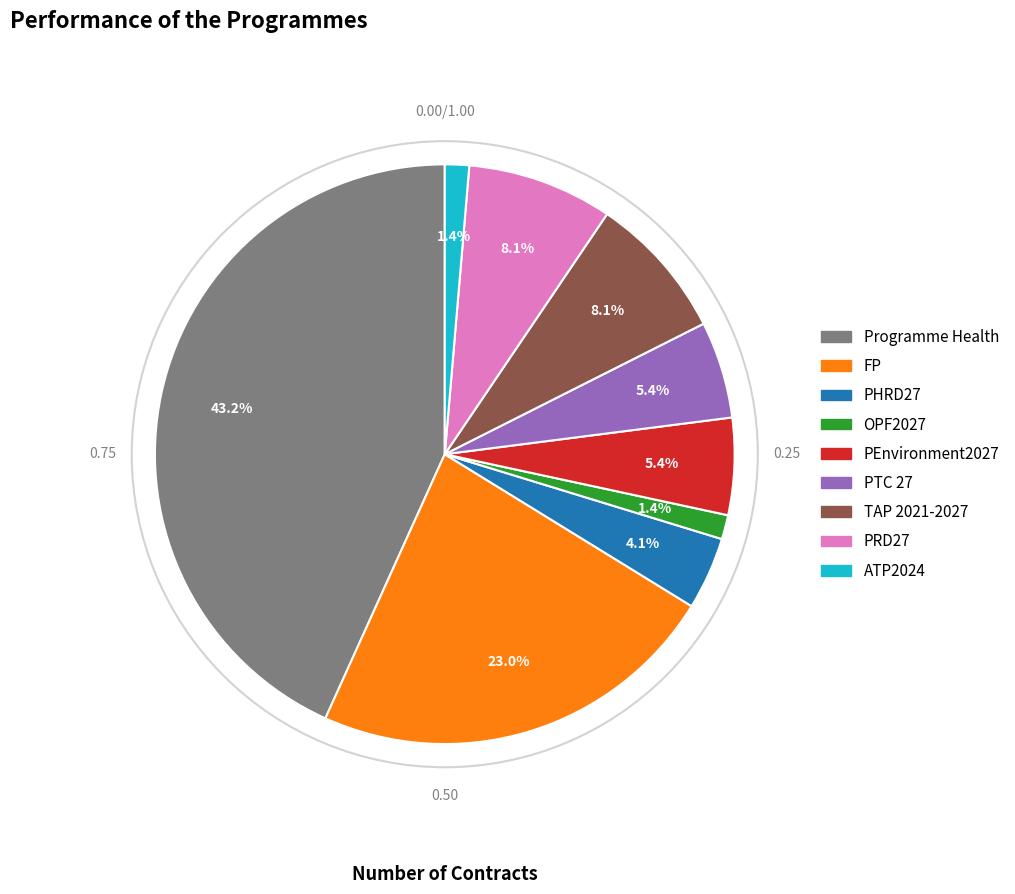

Which slice is the largest?

Programme Health